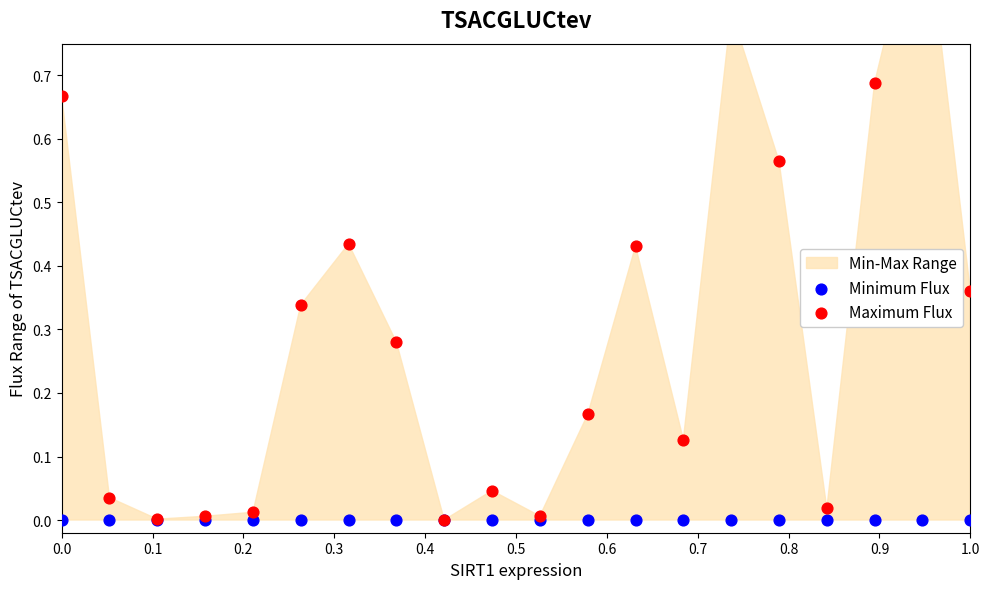

Which series has the largest Y range (max minus min)?

Maximum Flux